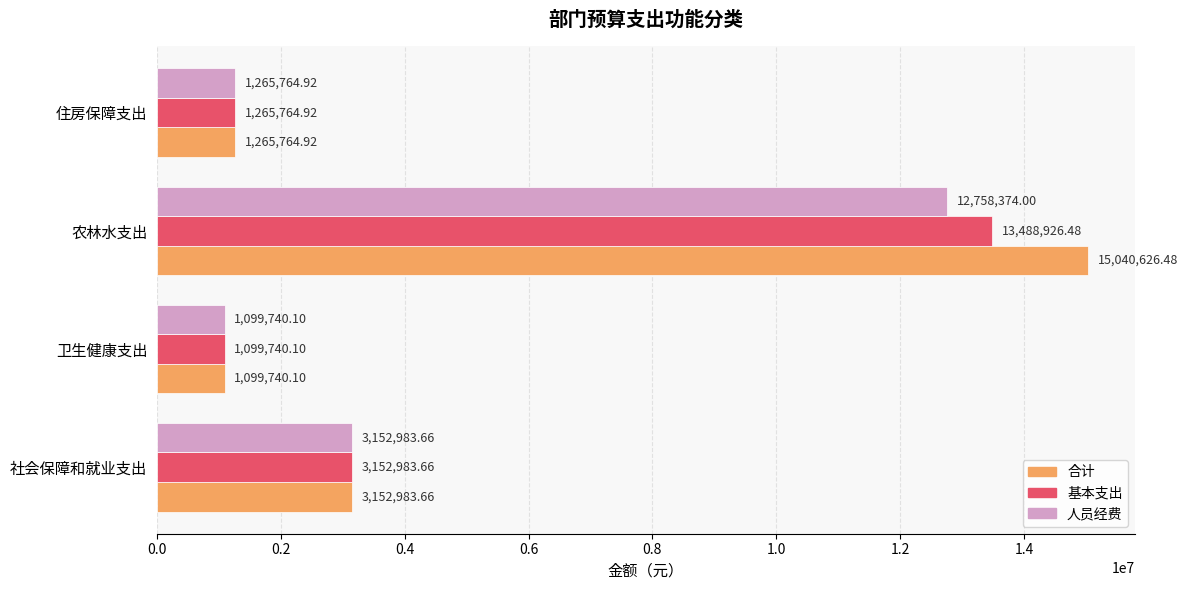

What is the difference between the maximum and minimum values in the 人员经费 series?

11658633.9